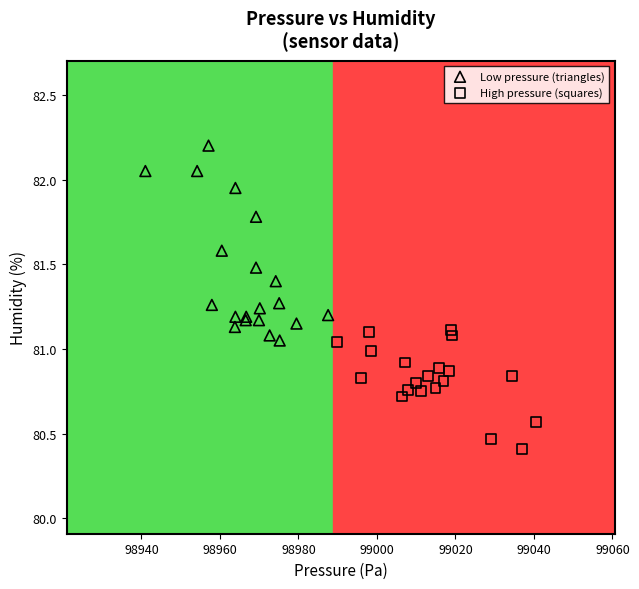

Which series contains the highest Y value?

Low pressure (triangles)